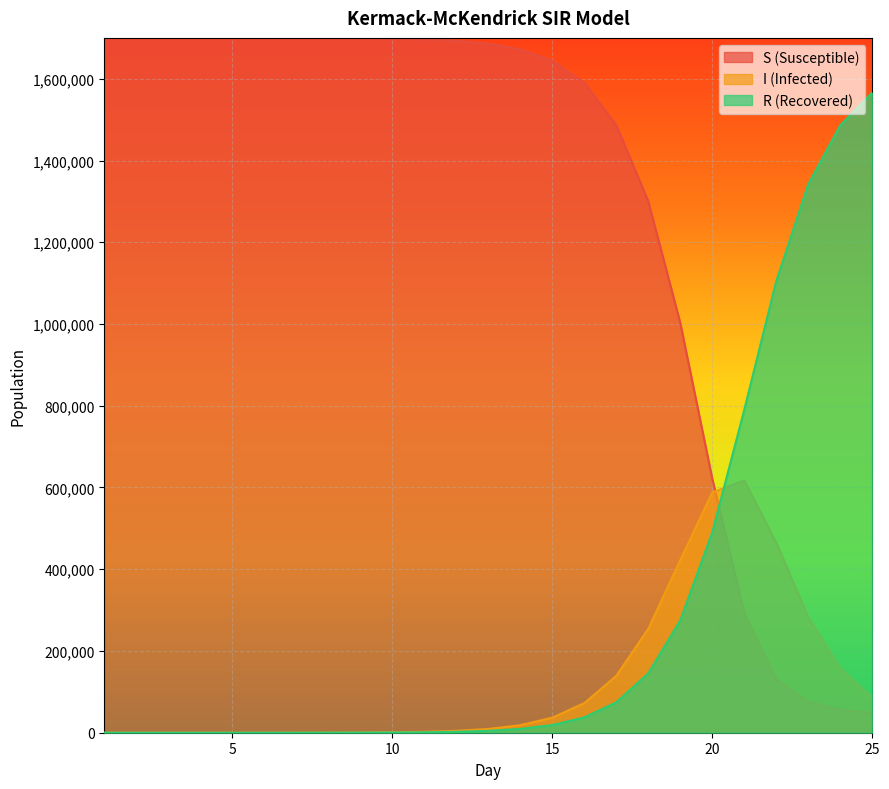

True or false: S (Susceptible) has a value of 2703858.0 at 1.

False